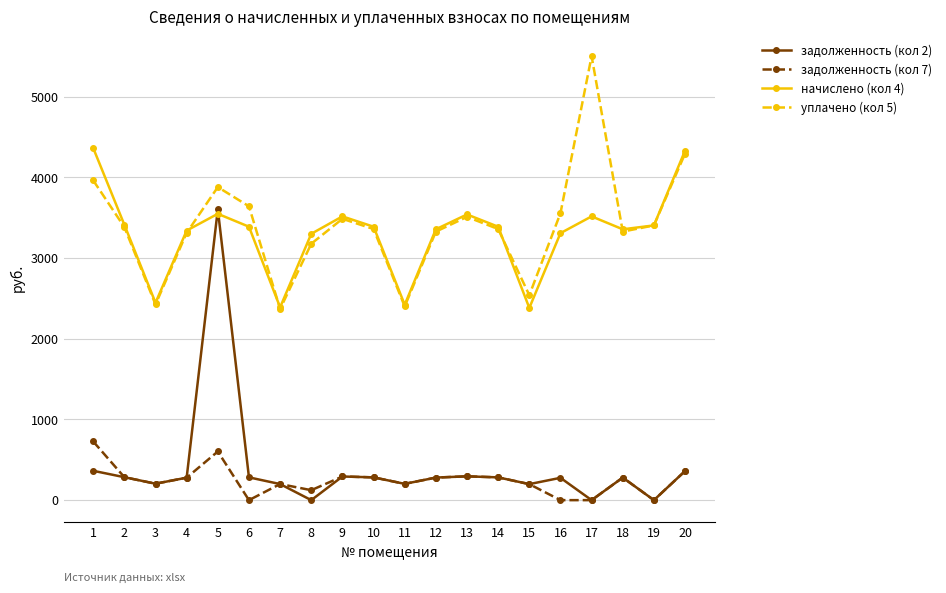

At which category is the sum across all series the highest?

5